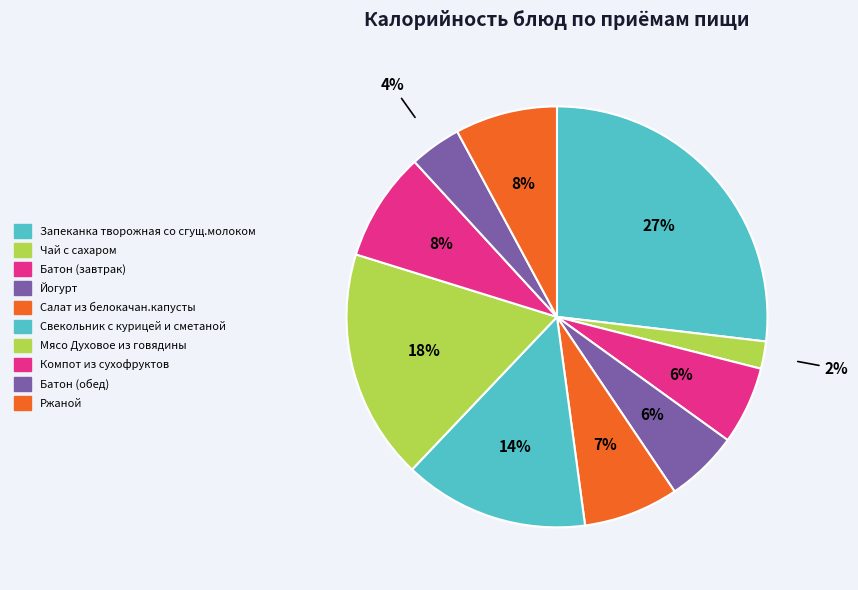

How many slices are in this pie chart?

10